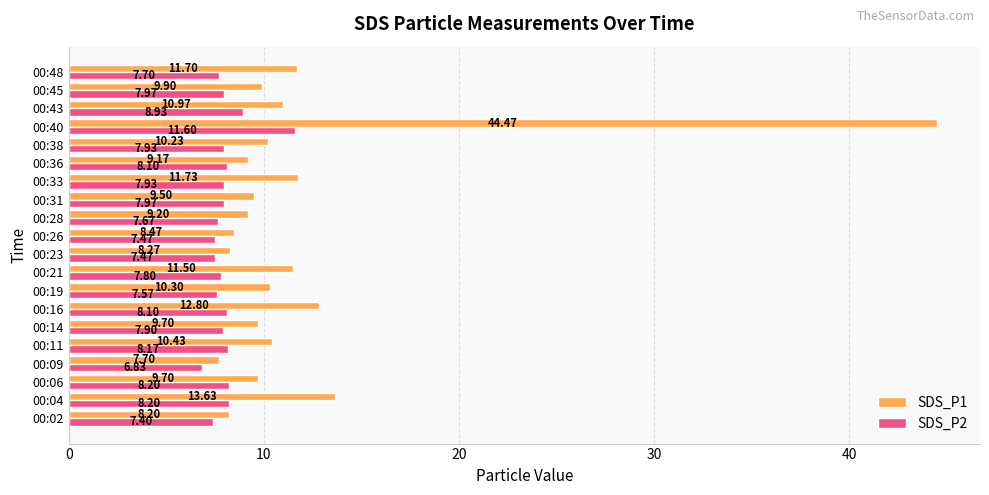

List the series in order of their overall mean, lowest first.

SDS_P2, SDS_P1